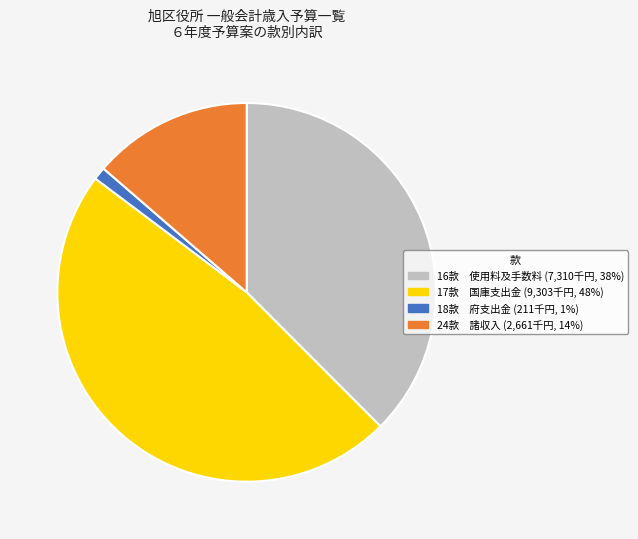

Combined, do 18款 府支出金 (211千円, 1%) and 16款 使用料及手数料 (7,310千円, 38%) account for over 50%?

No